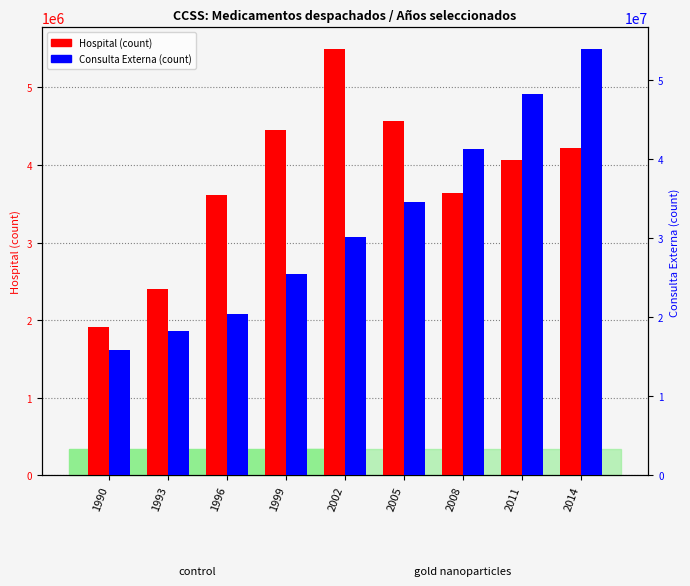

Reading left to right, transcribe all the data shown in this chart.

Hospital (count): 1915254	2400505	3607123	4449824	5497708	4560820	3637059	4064354	4213698
Consulta Externa (count): 15899955	18299791	20411877	25424474	30155700	34629273	41262009	48292054	53985786